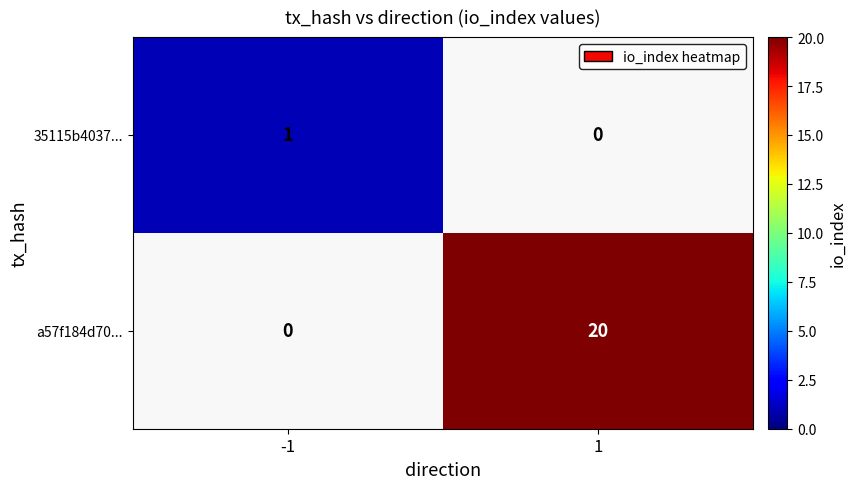

What is the total value across all series at 1?

20